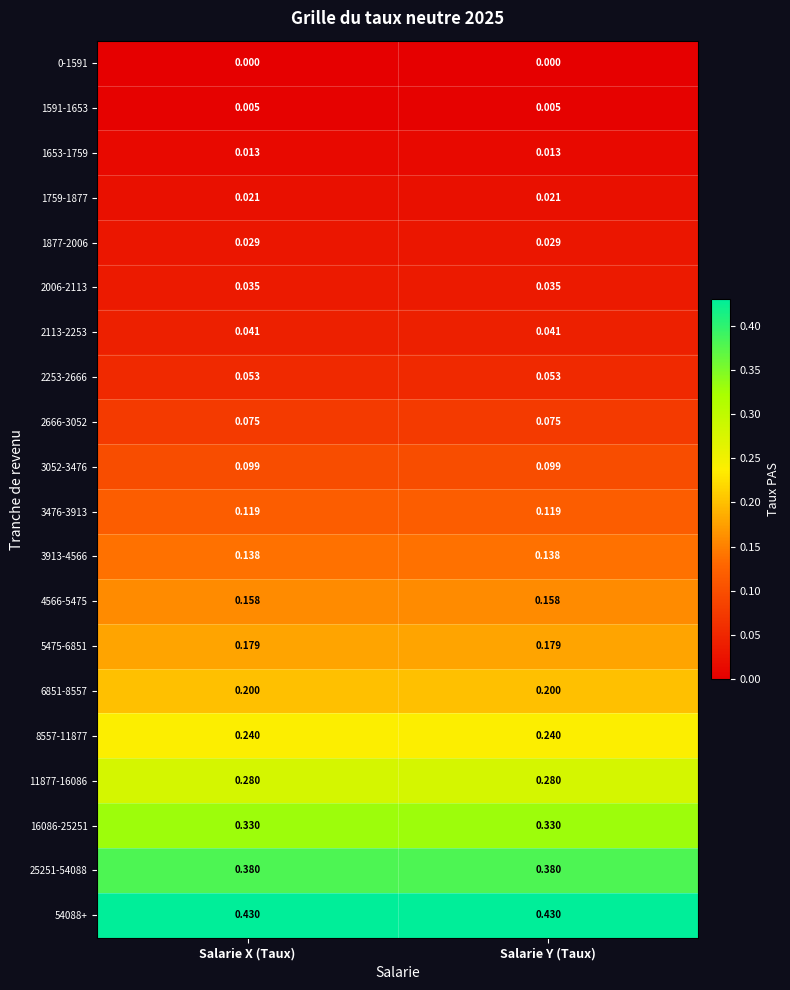

Is the value of 0-1591 at Salarie Y (Taux) greater than the value of 2113-2253 at Salarie Y (Taux)?

No